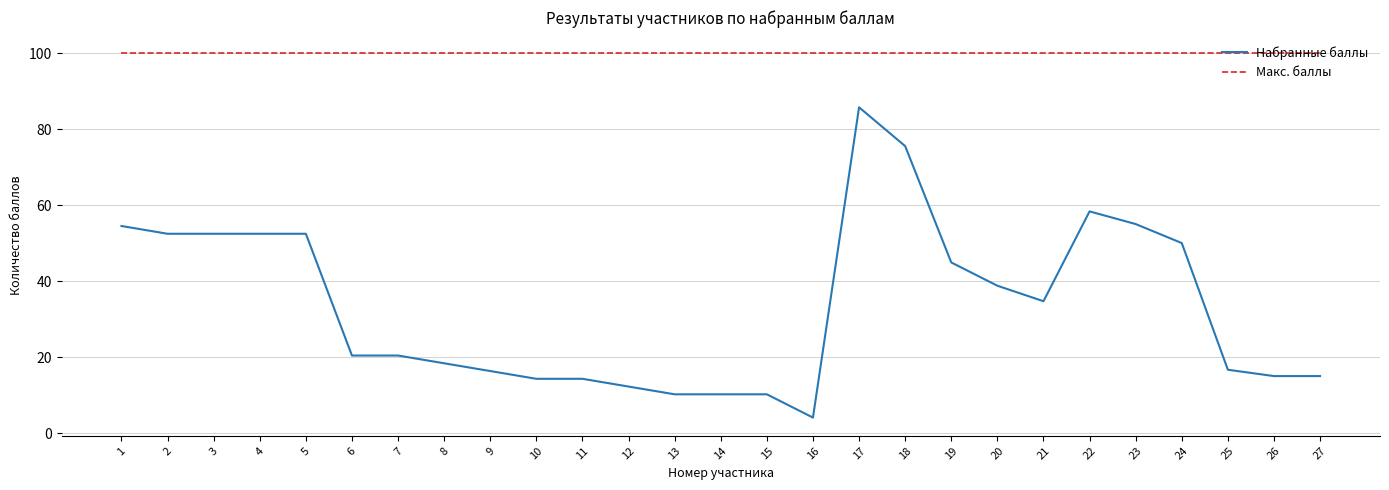

Which series has the largest total across all categories?

Макс. баллы